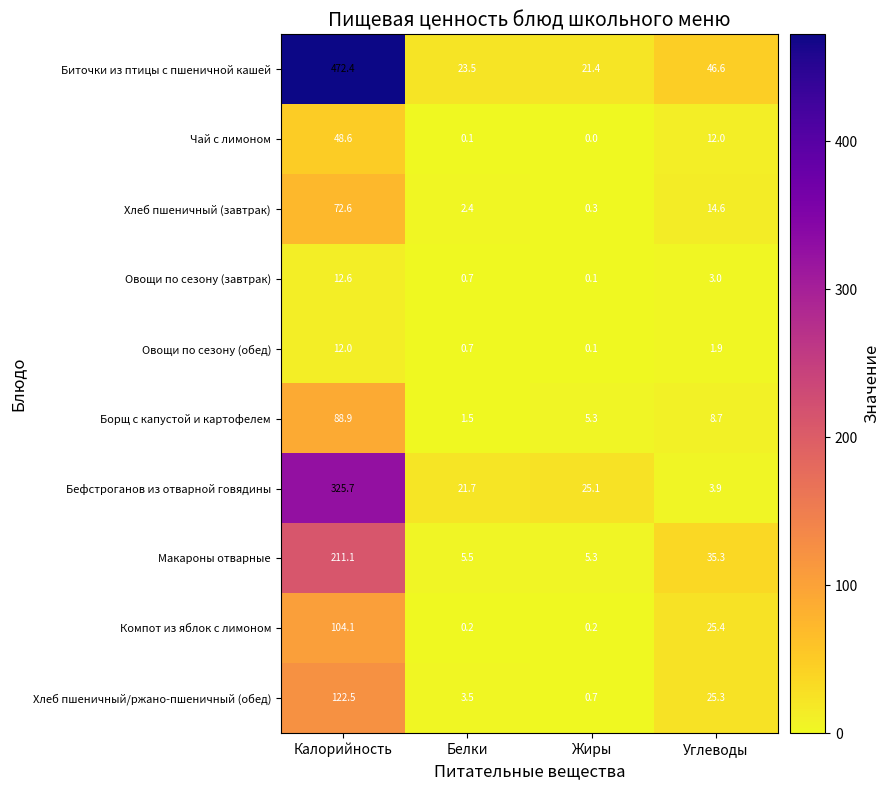

Rank the series by their maximum value, from lowest to highest.

Овощи по сезону (обед), Овощи по сезону (завтрак), Чай с лимоном, Хлеб пшеничный (завтрак), Борщ с капустой и картофелем, Компот из яблок с лимоном, Хлеб пшеничный/ржано-пшеничный (обед), Макароны отварные, Бефстроганов из отварной говядины, Биточки из птицы с пшеничной кашей